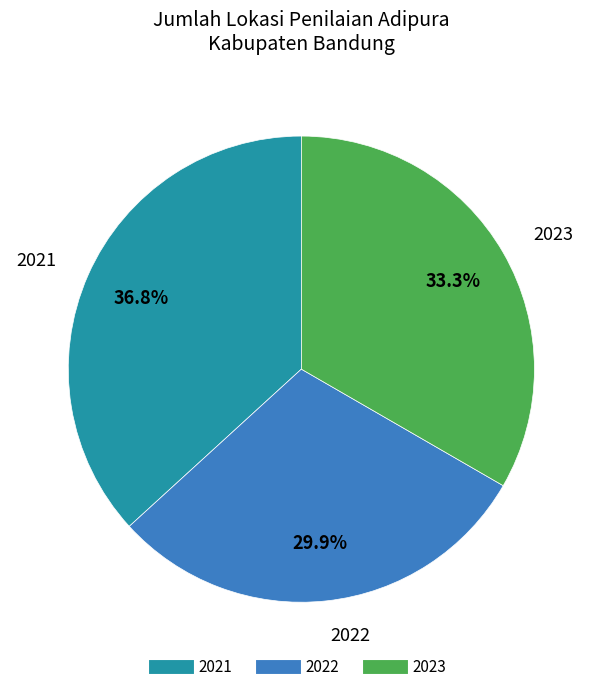

What percentage is NOT represented by 2021?

63.2%